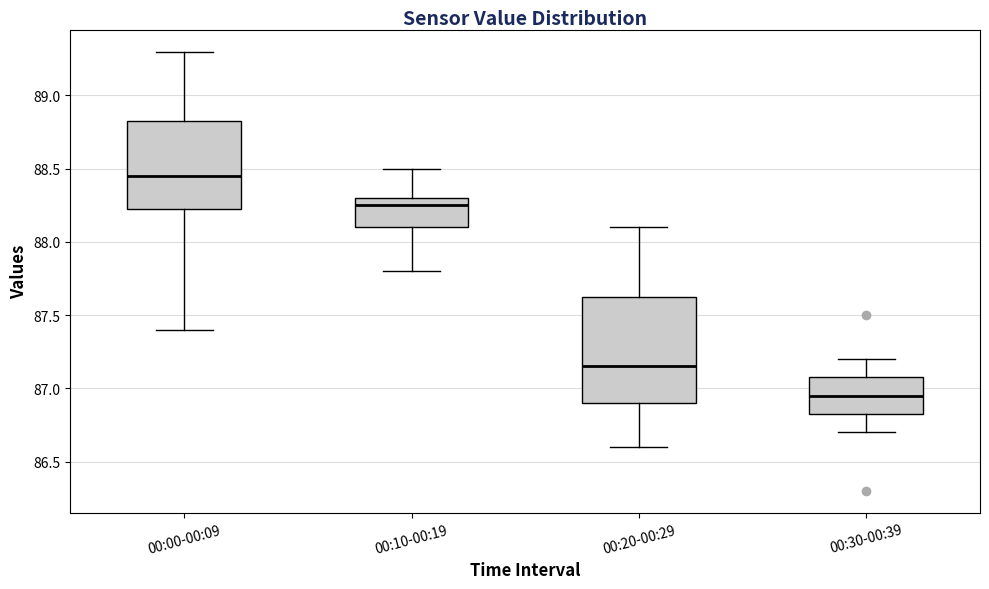

Which box is the tallest, from its lower edge to its upper edge?

00:20-00:29